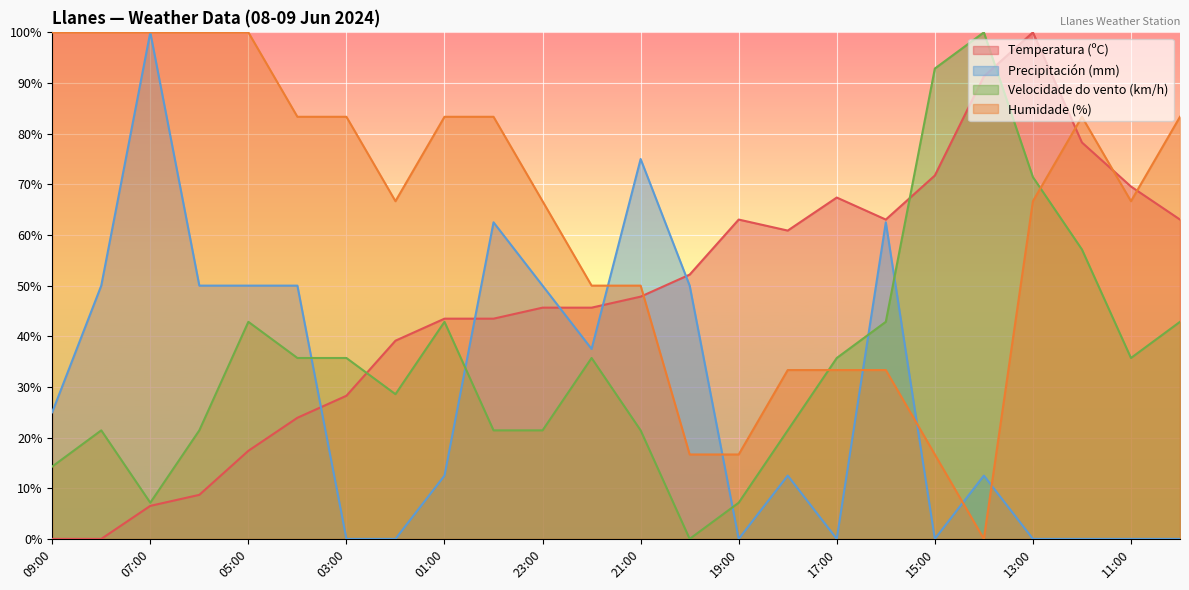

What is the label of the 20th point from the right?

05:00